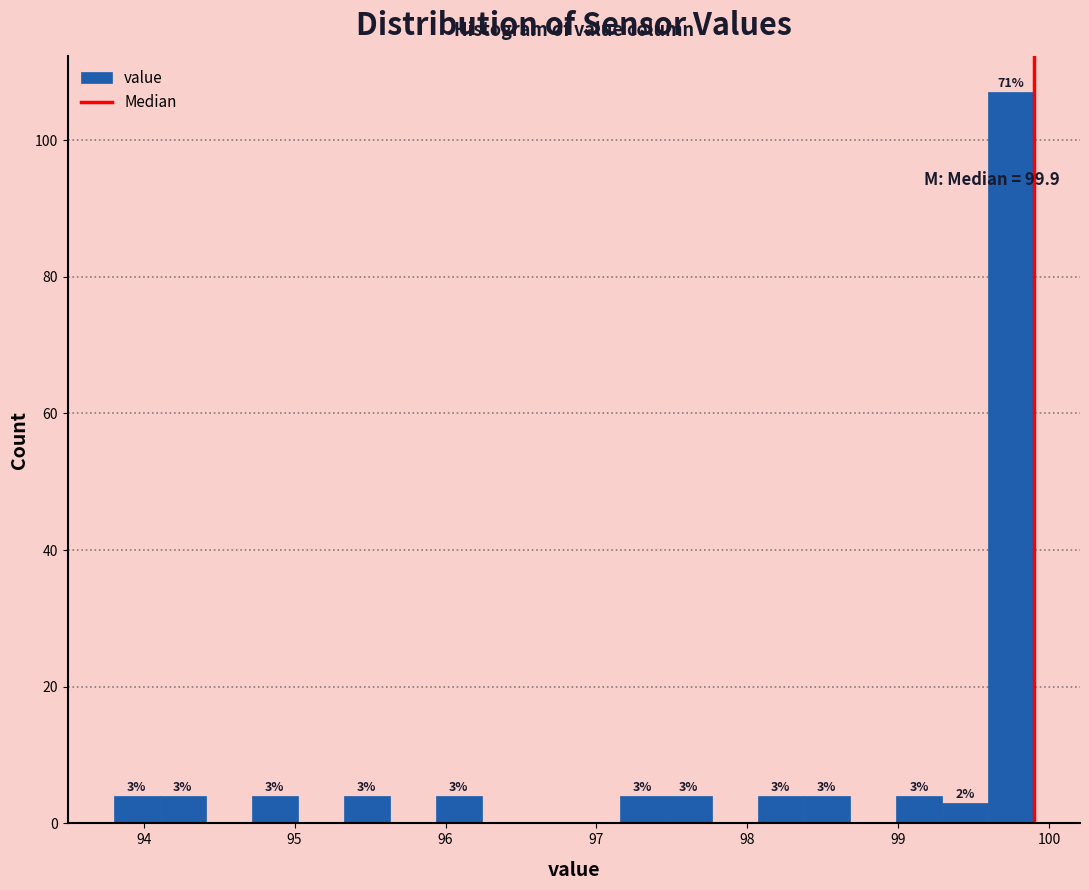

Read against the x-axis, roughly where is the centre of the tallest bar?

99.7